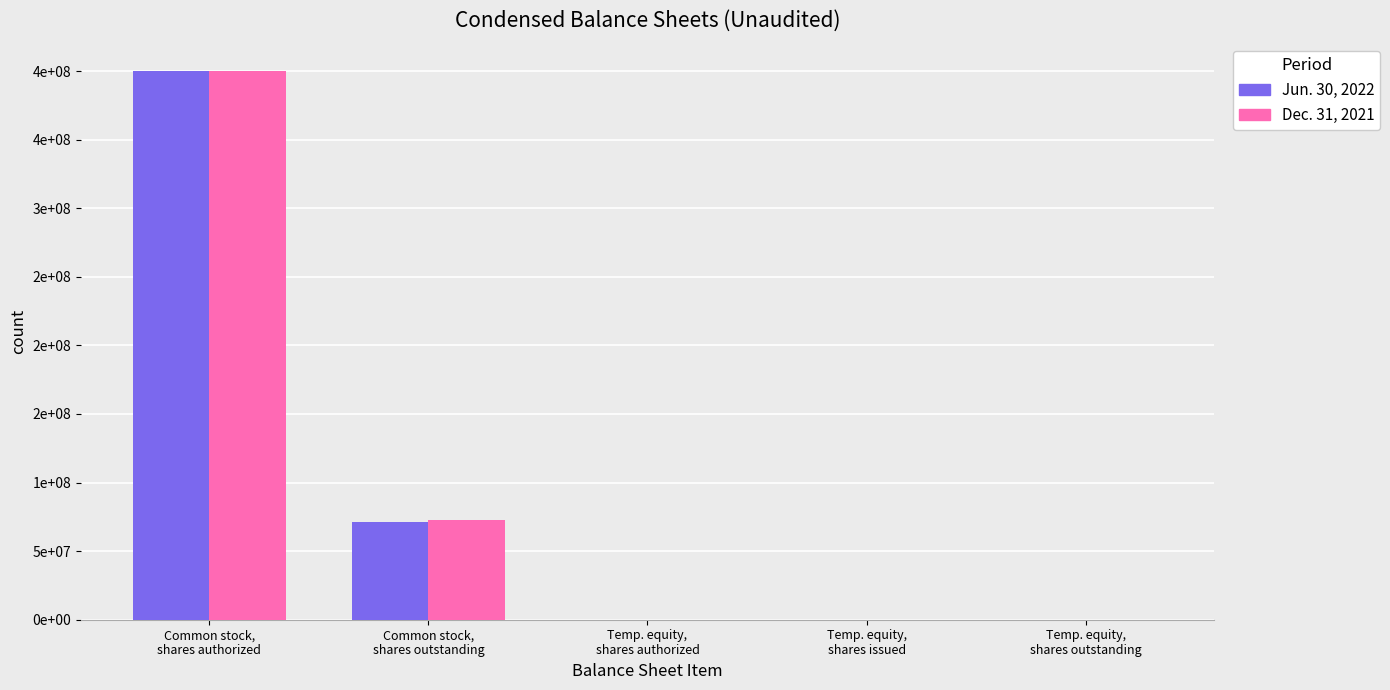

What is the label of the 4th bar from the left?

Temp. equity,
shares issued